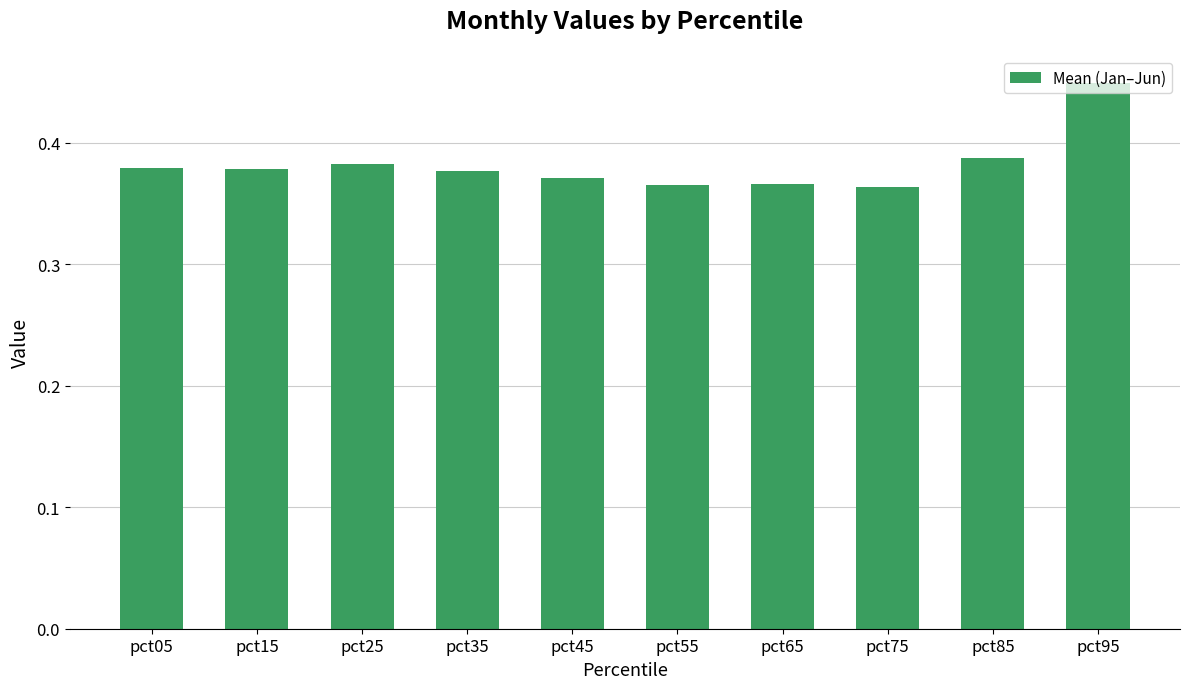

What is the difference between the maximum and minimum values?

0.1